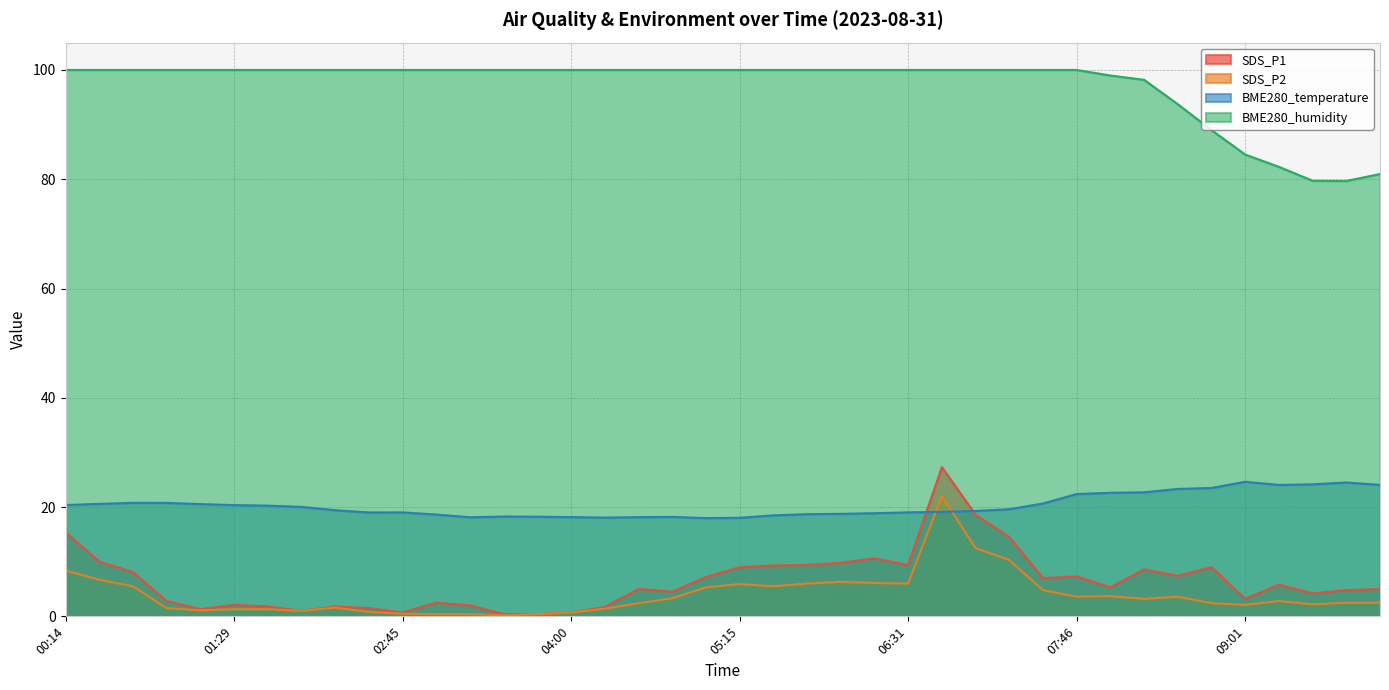

Between 01:29 and 01:59, which series saw the biggest shift?

SDS_P1